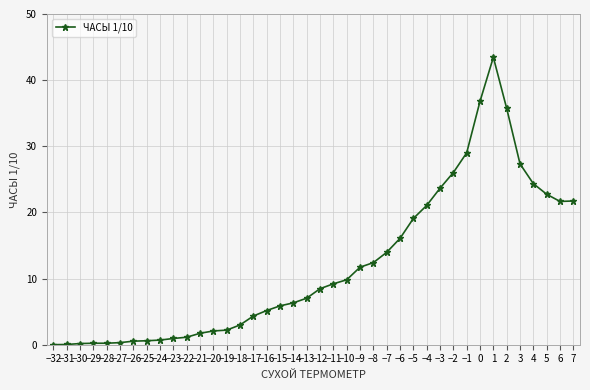

What is the label of the 2nd point from the right?

6